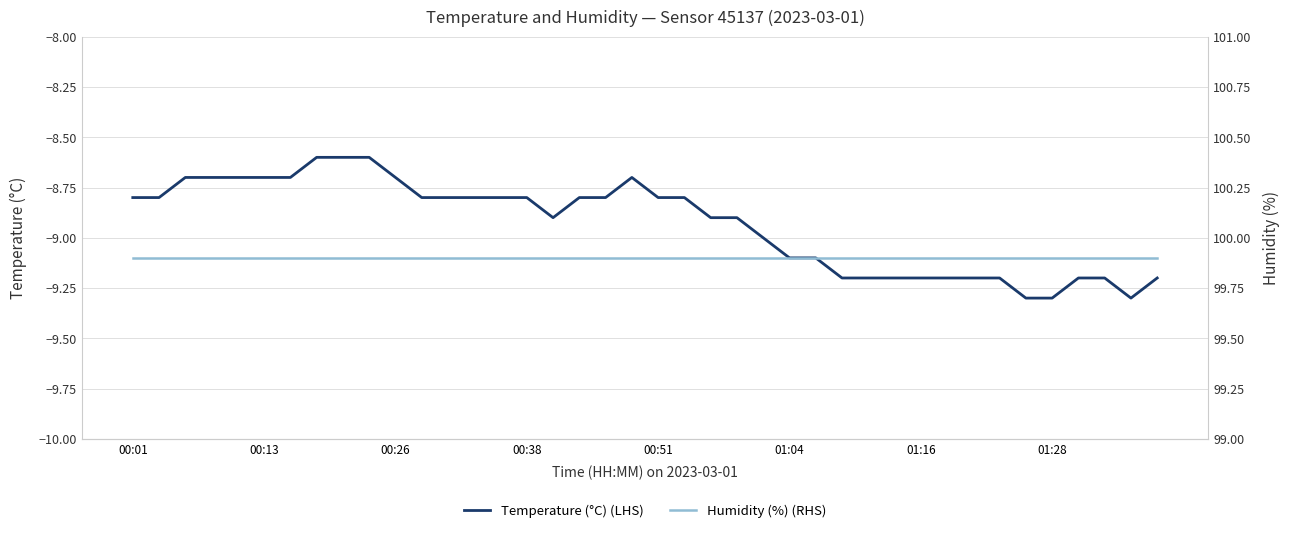

What is the difference between the second highest and second lowest values in the Temperature (°C) (LHS) series?

0.7